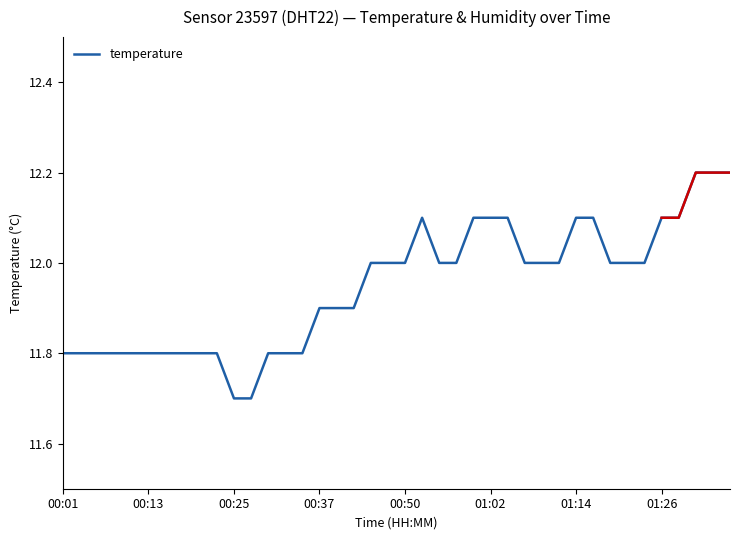

True or false: the data shows 12.1 at 36.

True